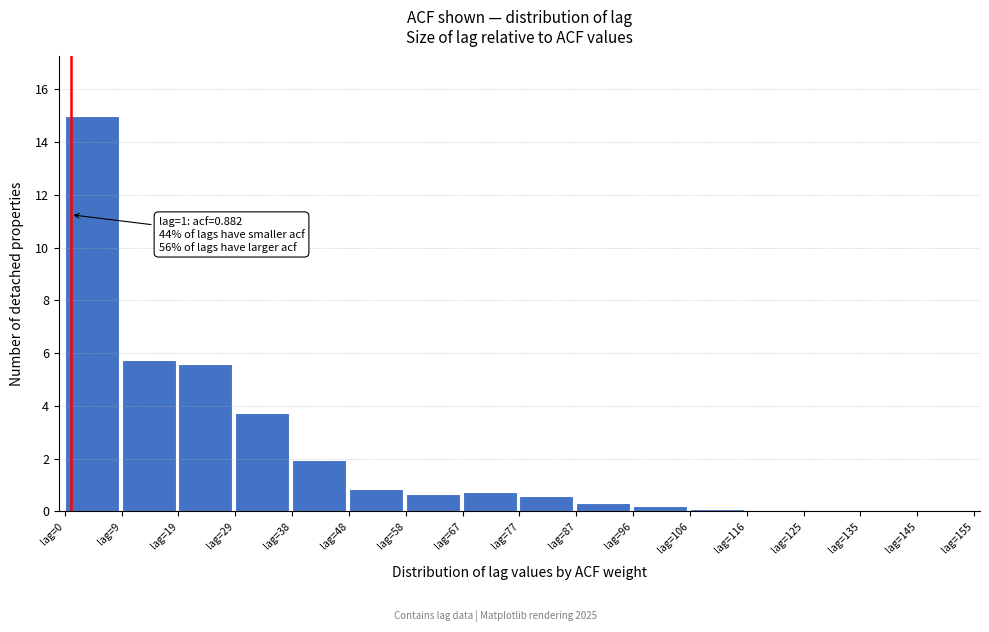

Which range on the x-axis has the tallest bar?

0 to 10